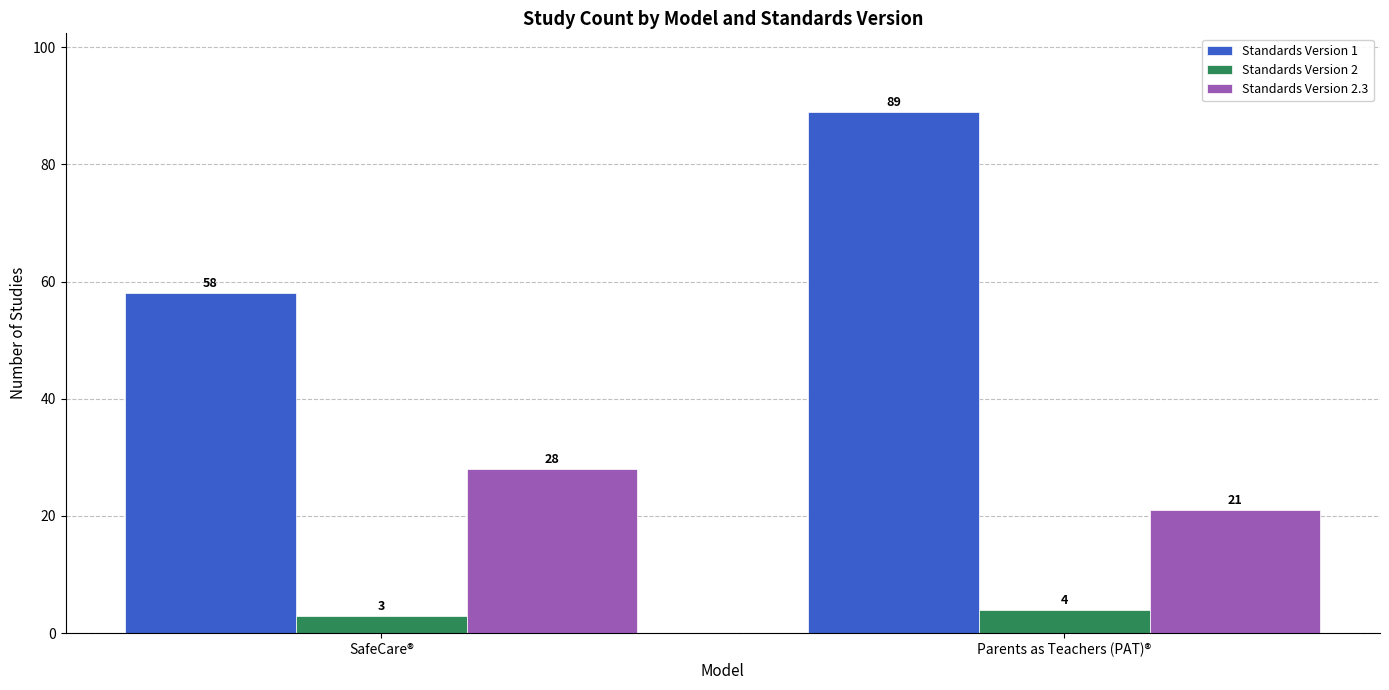

True or false: Standards Version 2.3 has a value of 9 at SafeCare®.

False